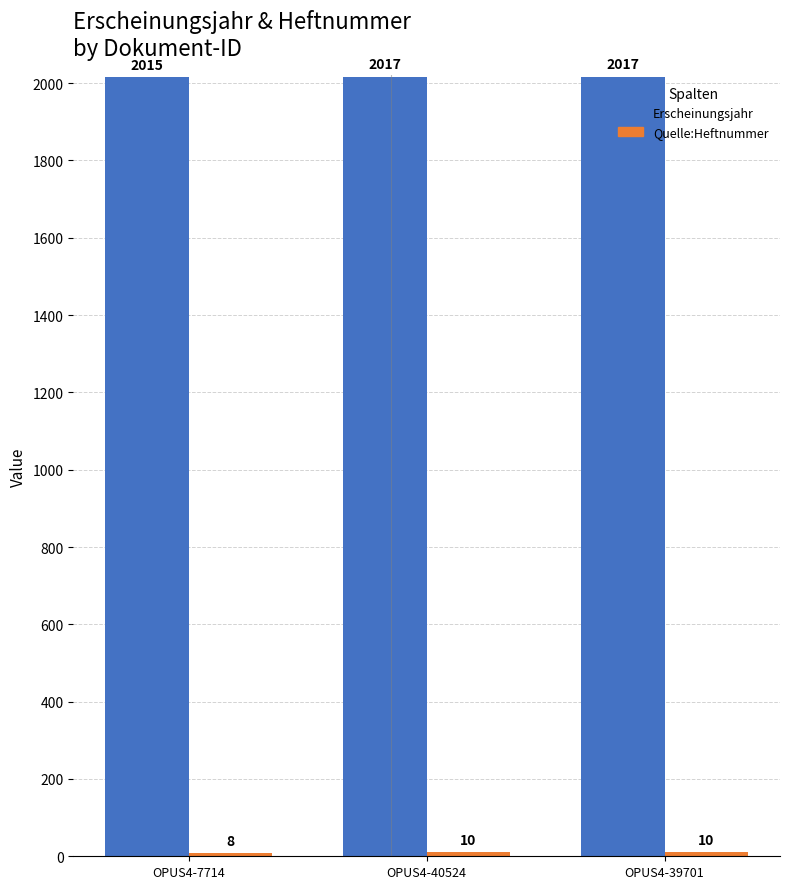

True or false: Erscheinungsjahr has a value of 2017 at OPUS4-39701.

True